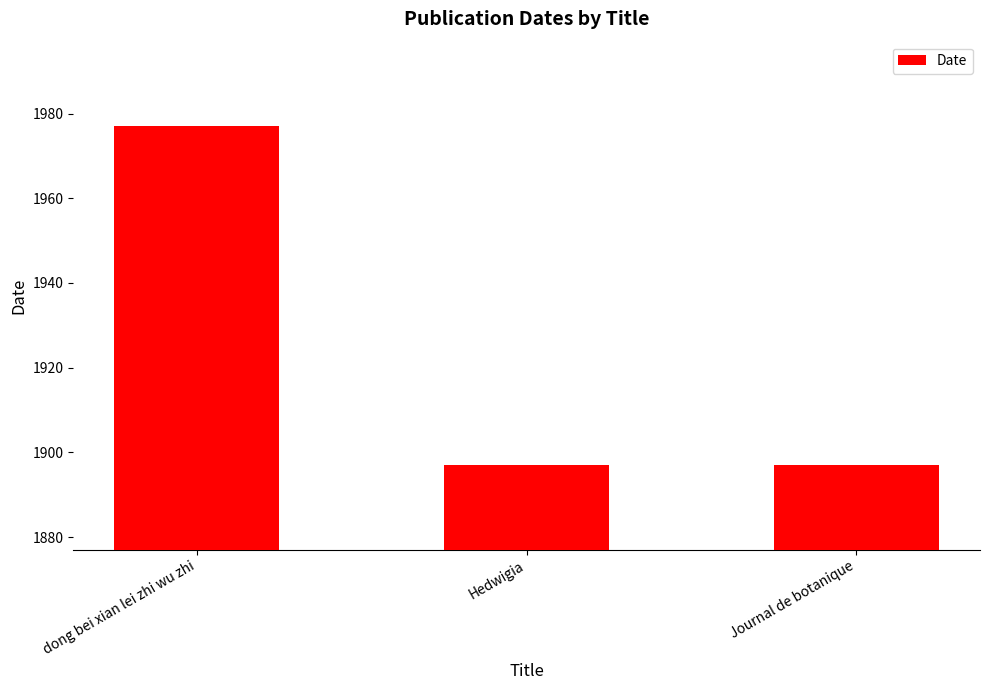

Reading left to right, list all the values displayed in this chart.

1977	1897	1897